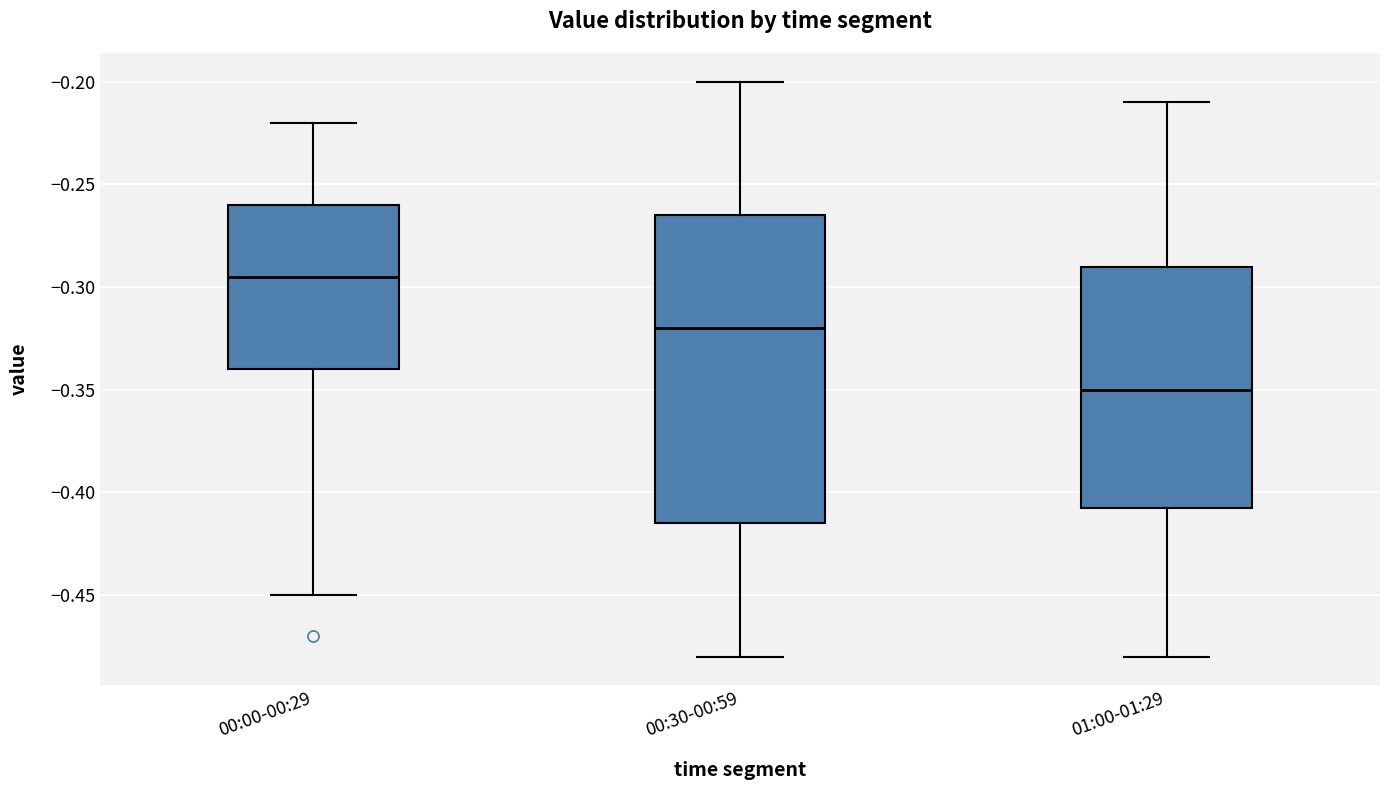

Reading left to right, read every box against the y-axis: the position of its median line, the range the box covers, and the ends of its whiskers. The values are not printed on the chart, so give them approximately, as read against the axis.

00:00-00:29: median -0.295, box -0.340 to -0.260, whiskers -0.450 to -0.220
00:30-00:59: median -0.320, box -0.415 to -0.265, whiskers -0.480 to -0.200
01:00-01:29: median -0.350, box -0.405 to -0.290, whiskers -0.480 to -0.210